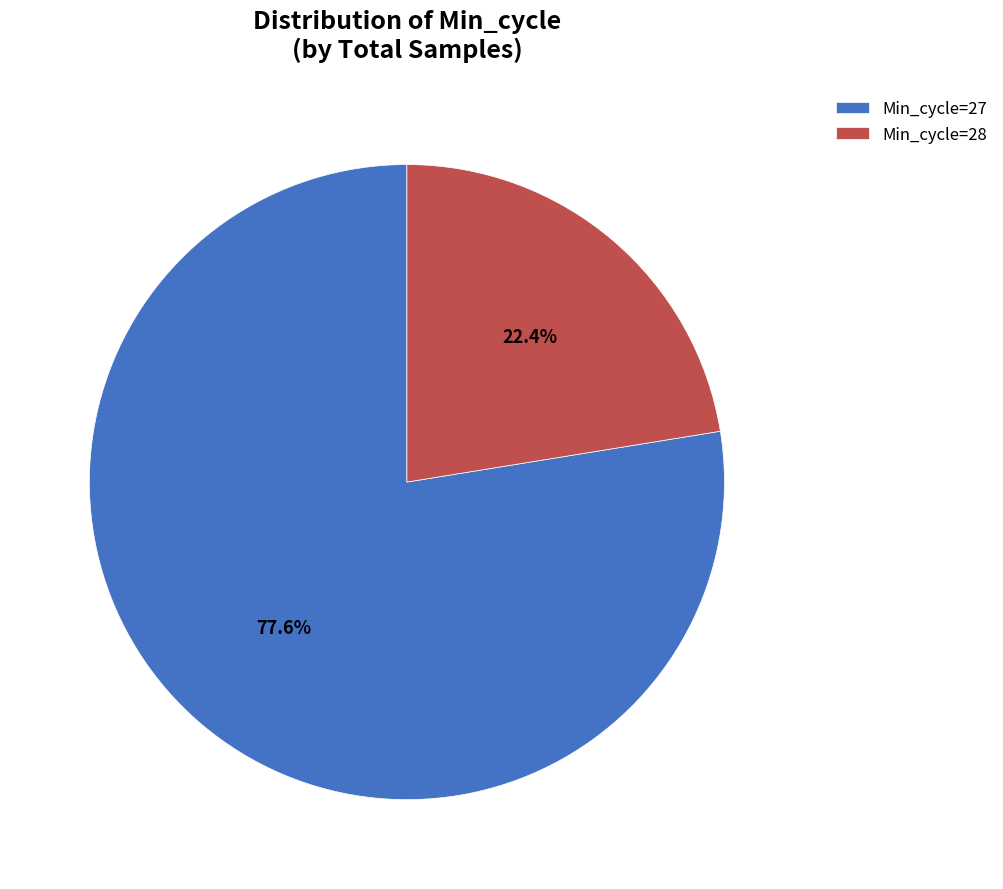

Is there a majority slice in this chart?

Yes